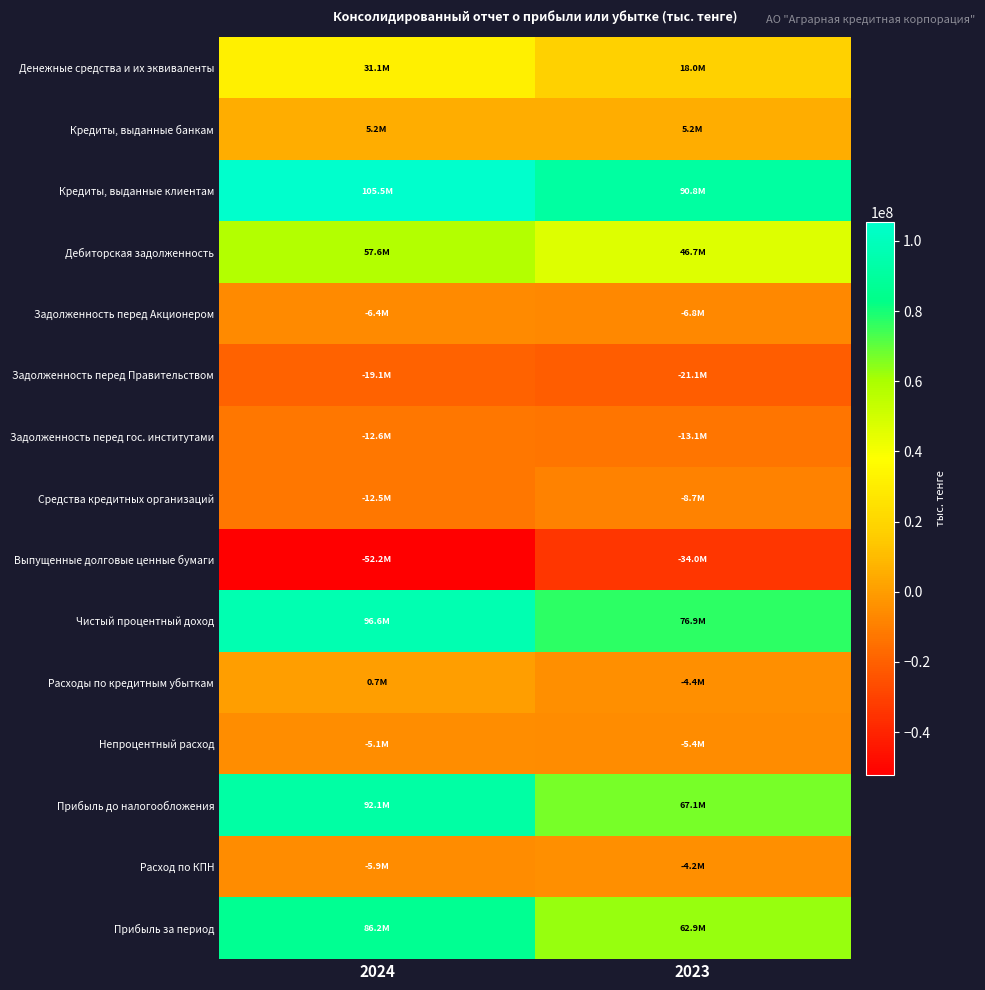

Reading left to right, transcribe all the data shown in this chart.

Денежные средства и их эквиваленты: 2024=31082975	2023=17955436
Кредиты, выданные банкам: 2024=5174128	2023=5169019
Кредиты, выданные клиентам: 2024=105459817	2023=90814401
Дебиторская задолженность: 2024=57639382	2023=46721958
Задолженность перед Акционером: 2024=-6426911	2023=-6752190
Задолженность перед Правительством: 2024=-19059650	2023=-21123551
Задолженность перед гос. институтами: 2024=-12638177	2023=-13097313
Средства кредитных организаций: 2024=-12486949	2023=-8698535
Выпущенные долговые ценные бумаги: 2024=-52177972	2023=-34040907
Чистый процентный доход: 2024=96566656	2023=76948331
Расходы по кредитным убыткам: 2024=665427	2023=-4442536
Непроцентный расход: 2024=-5113656	2023=-5416164
Прибыль до налогообложения: 2024=92118427	2023=67089631
Расход по КПН: 2024=-5885662	2023=-4201462
Прибыль за период: 2024=86232765	2023=62888169